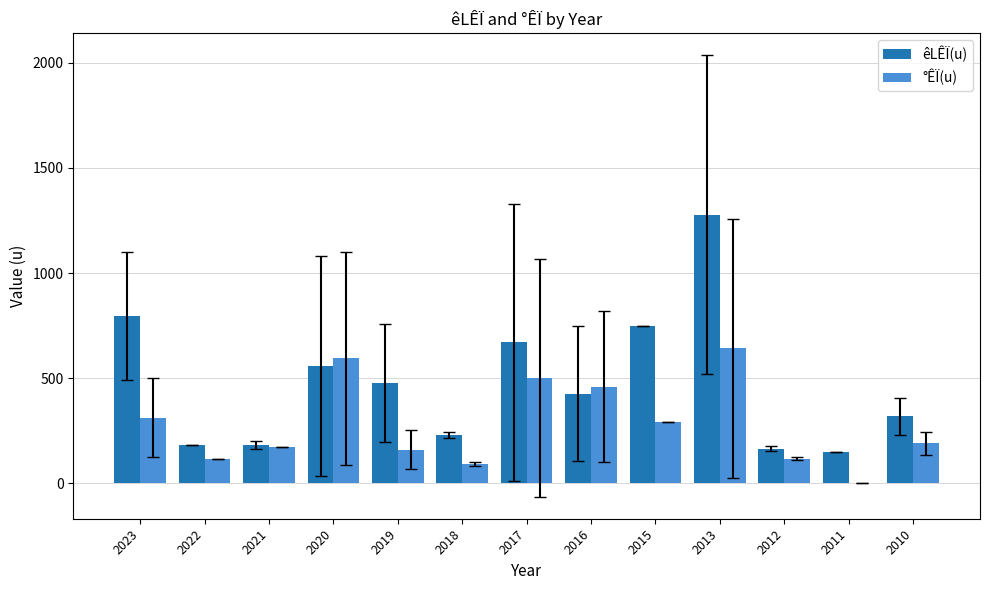

What is the approximate value of °ÊÏ(u) at 2016?

460.0